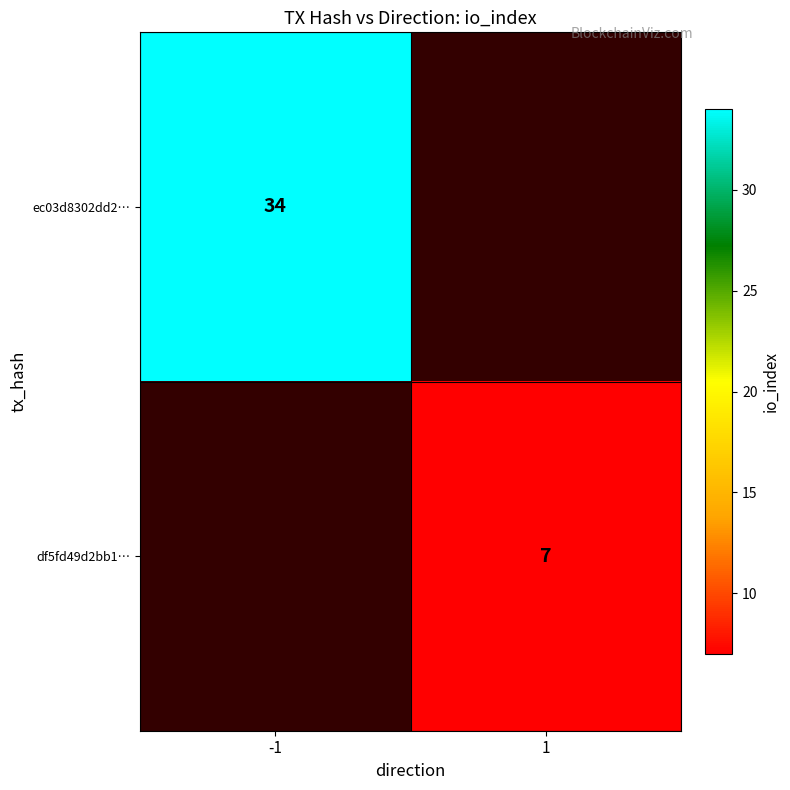

What is the spread (max minus min) of values at -1?

34